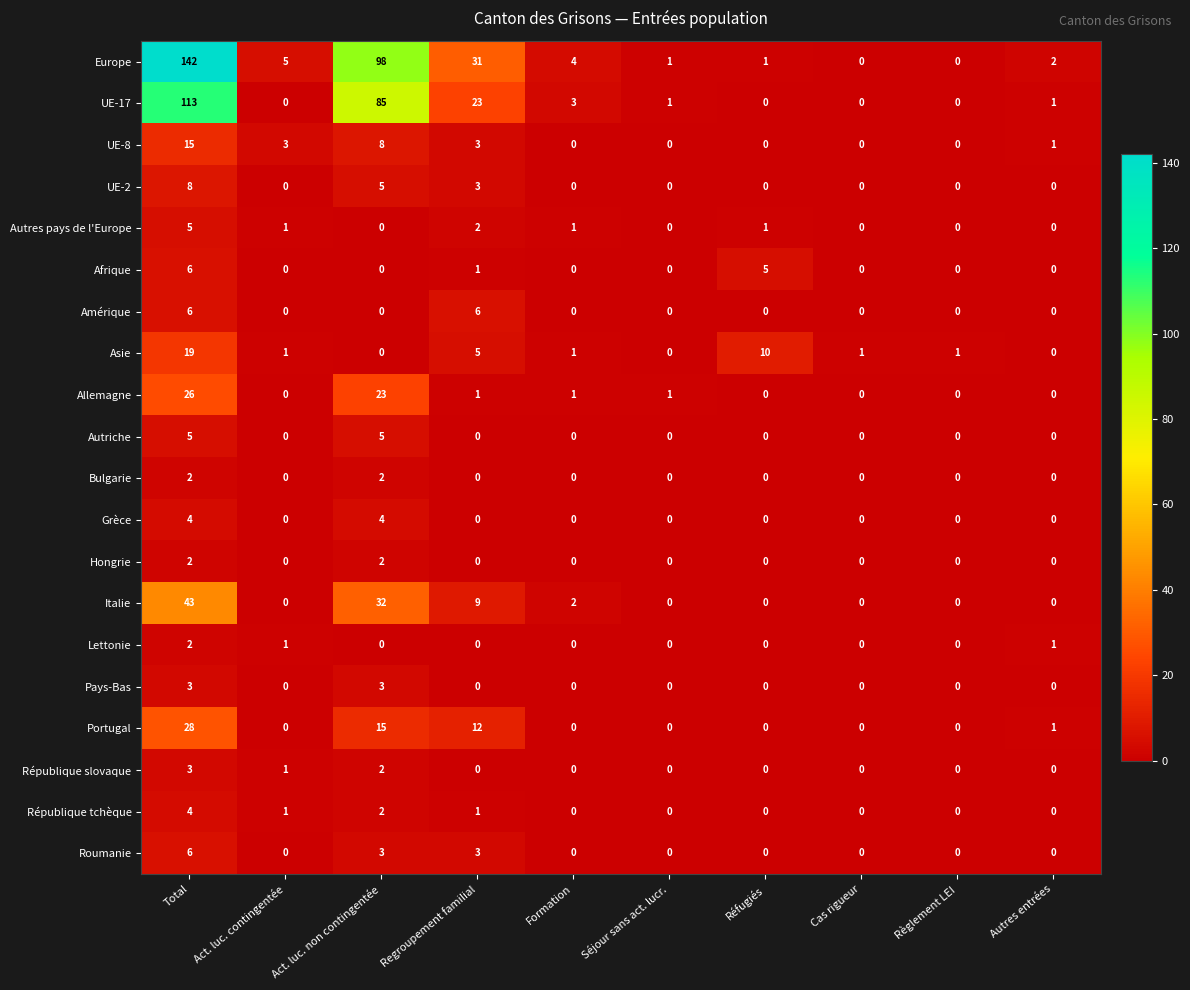

Count the Lettonie values in the range 0 to 1.

9